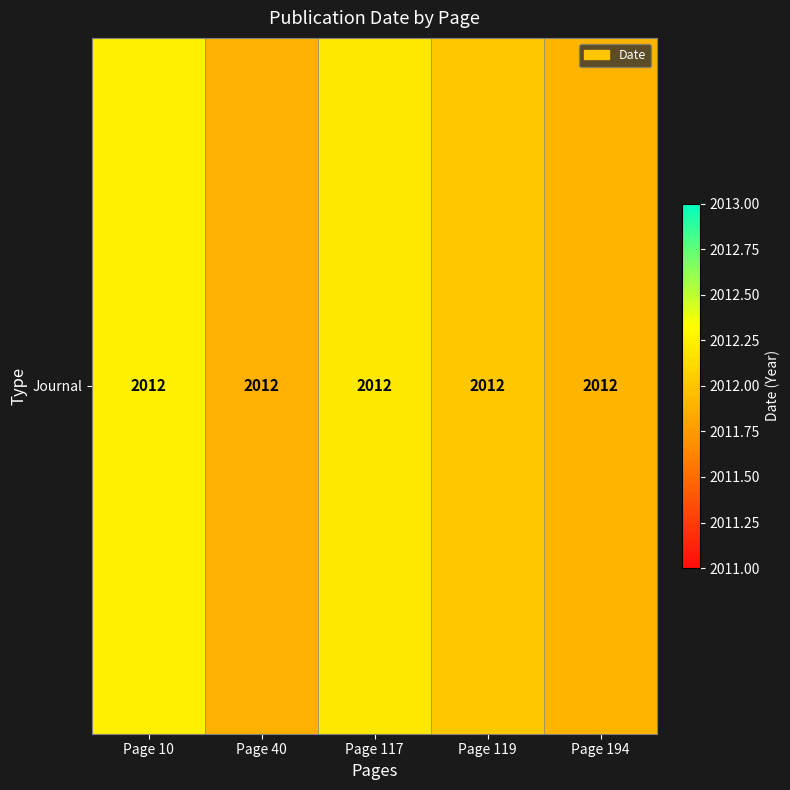

What is the sum of the values at Page 194 and Page 117?

4024.1